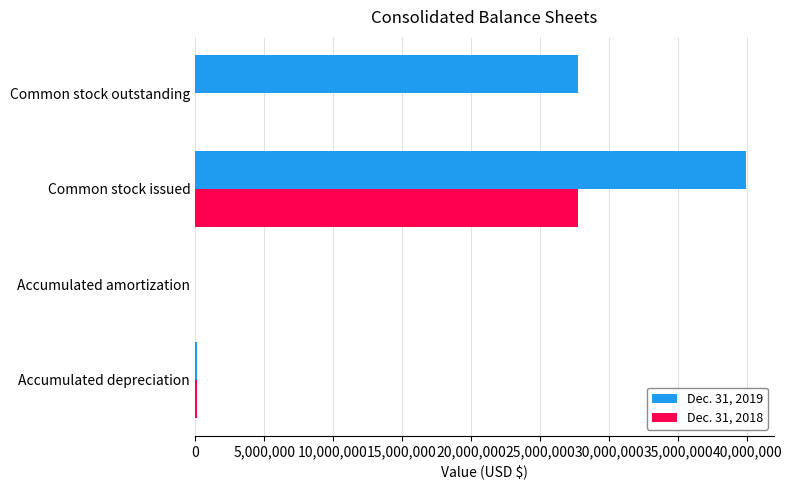

Which series has the largest total across all categories?

Dec. 31, 2019